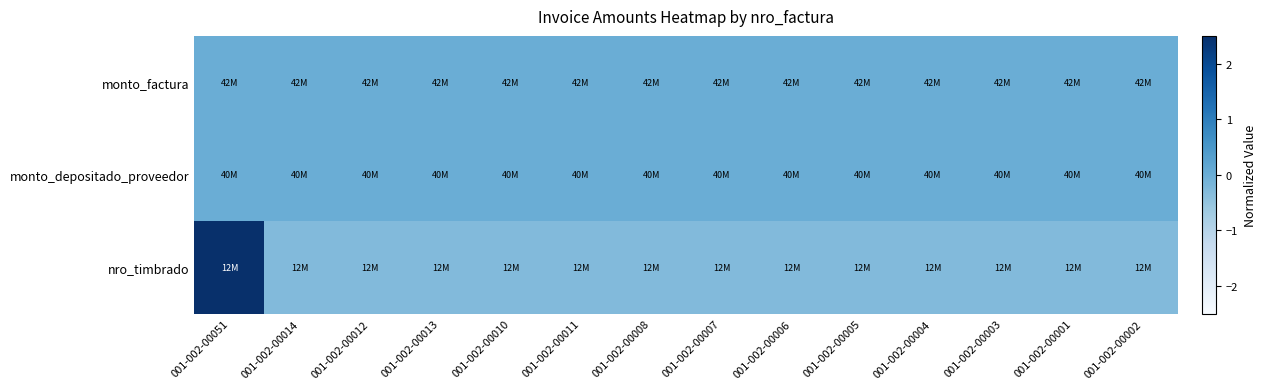

At how many categories does at least one series exceed 2?

1